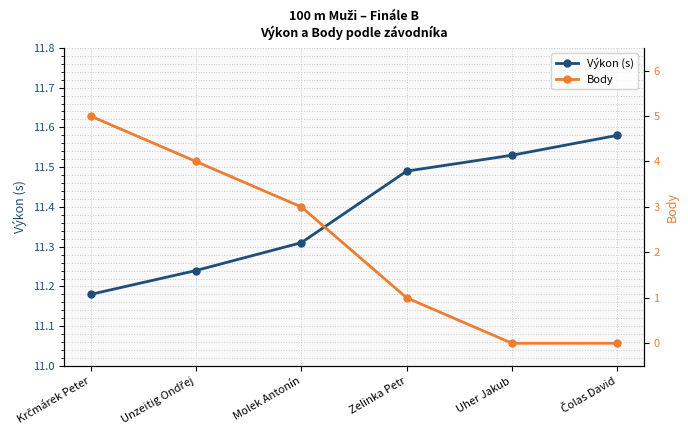

Is it true that Výkon (s) equals 7.8 at Krčmárek Peter?

False